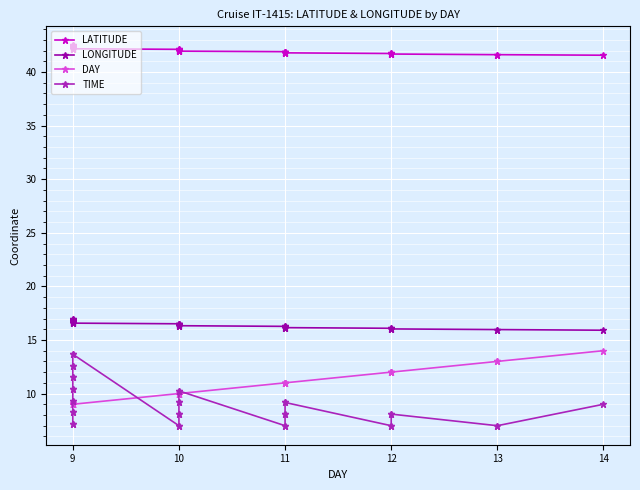

The LONGITUDE series shows 16.7 at 9. True or false?

True